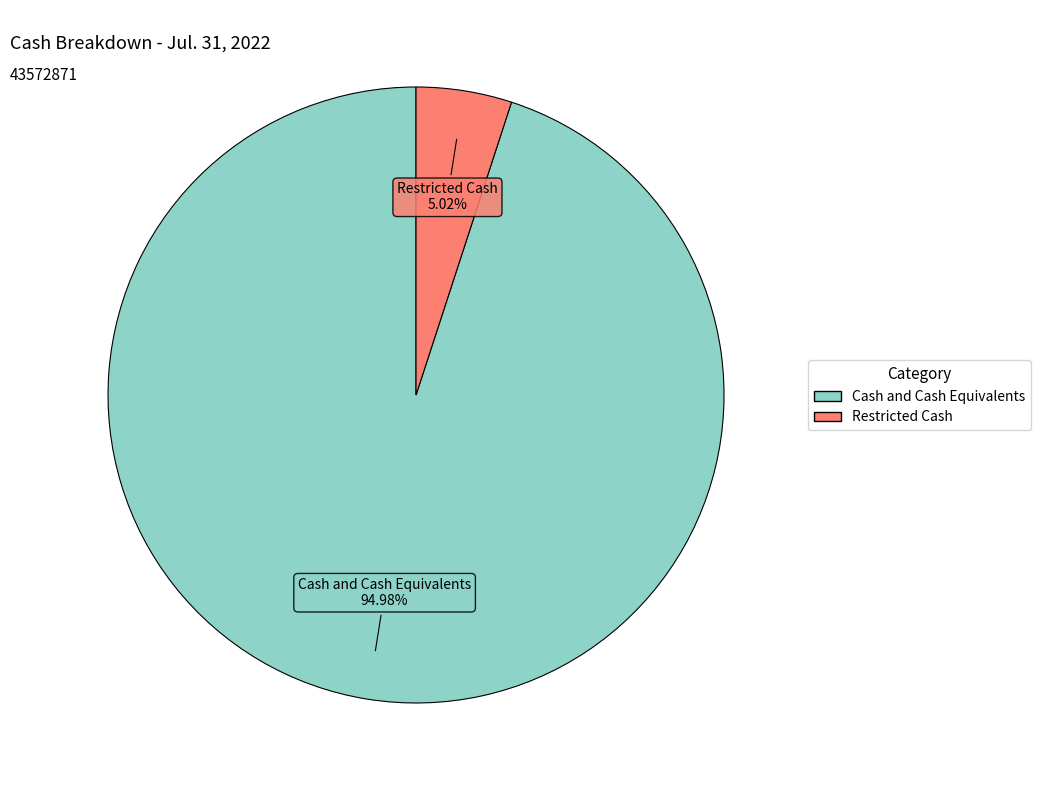

Which slice is the smallest?

Restricted Cash